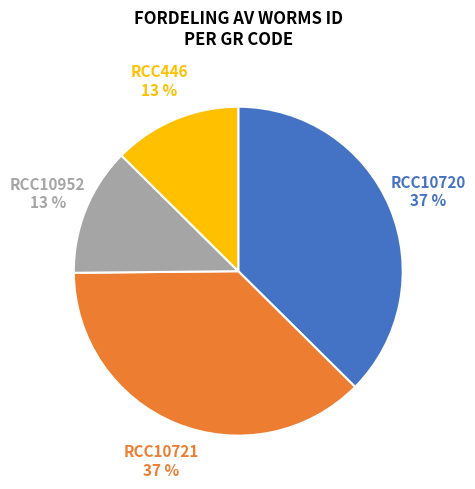

To the nearest percent, what is the average slice percentage?

25%